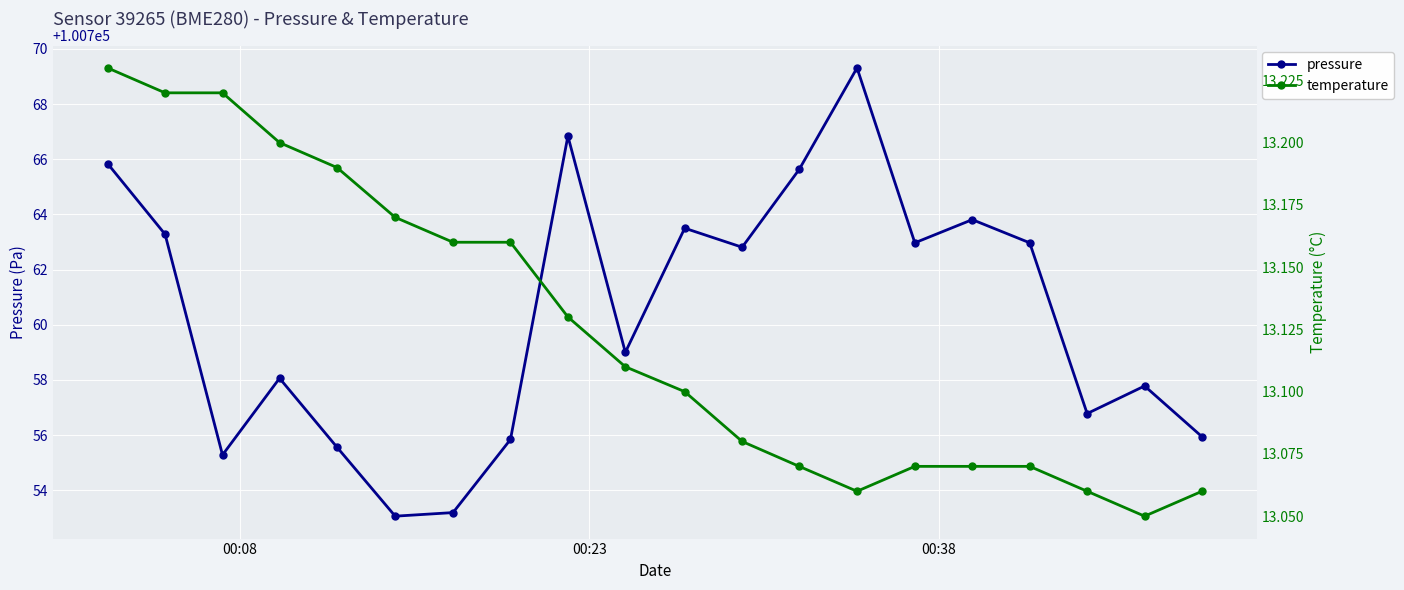

How many interior local valleys does the pressure series have?

6